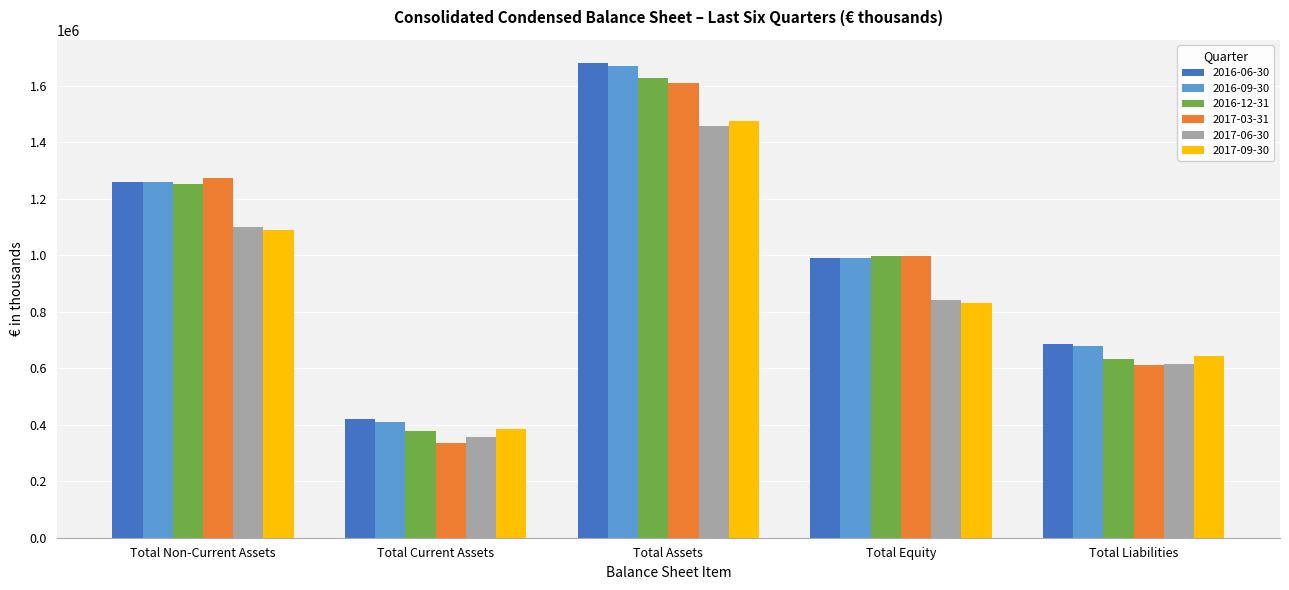

Reading left to right, what are all the values shown in this chart?

2016-06-30: 1259237	420547	1679784	992268	687516
2016-09-30: 1259700	409356	1669056	988967	680089
2016-12-31: 1252474	376354	1628828	996737	632091
2017-03-31: 1274891	335390	1610281	998346	611935
2017-06-30: 1102024	355411	1457435	843151	614284
2017-09-30: 1091343	385211	1476554	831642	644912